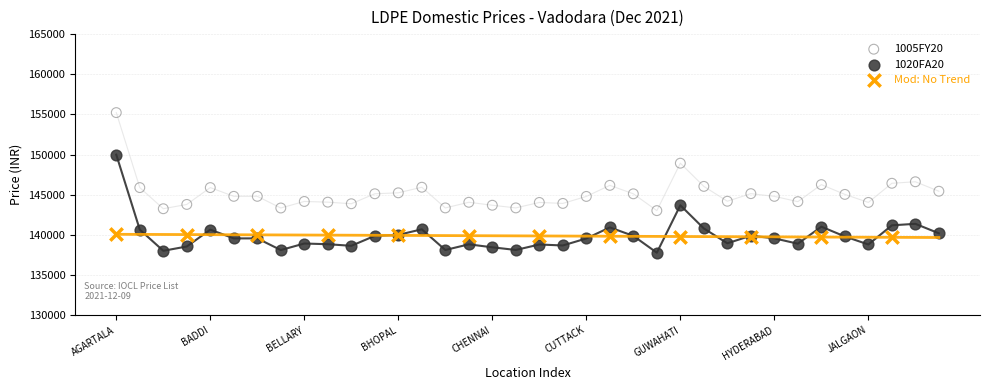

What are all the series names shown in the legend?

1005FY20, 1020FA20, Mod: No Trend